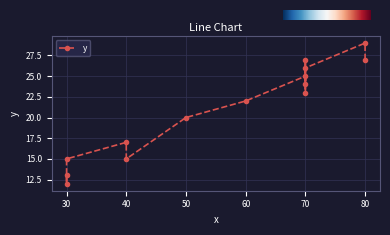

How many interior local valleys (lower than both neighbors) does the data have?

4